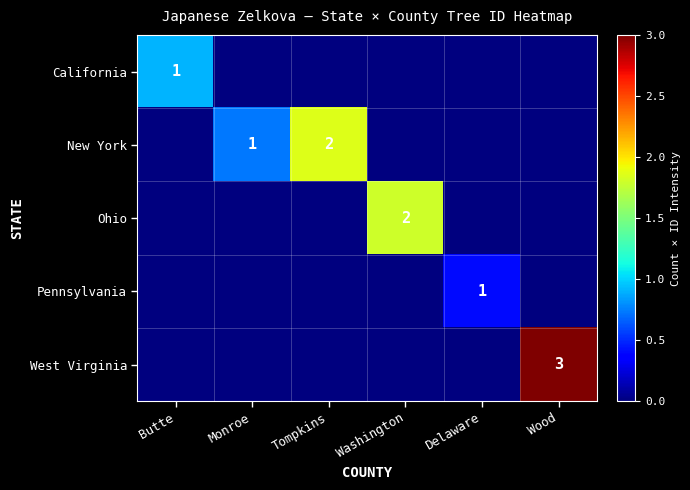

Is it true that California equals 0 at Butte?

False